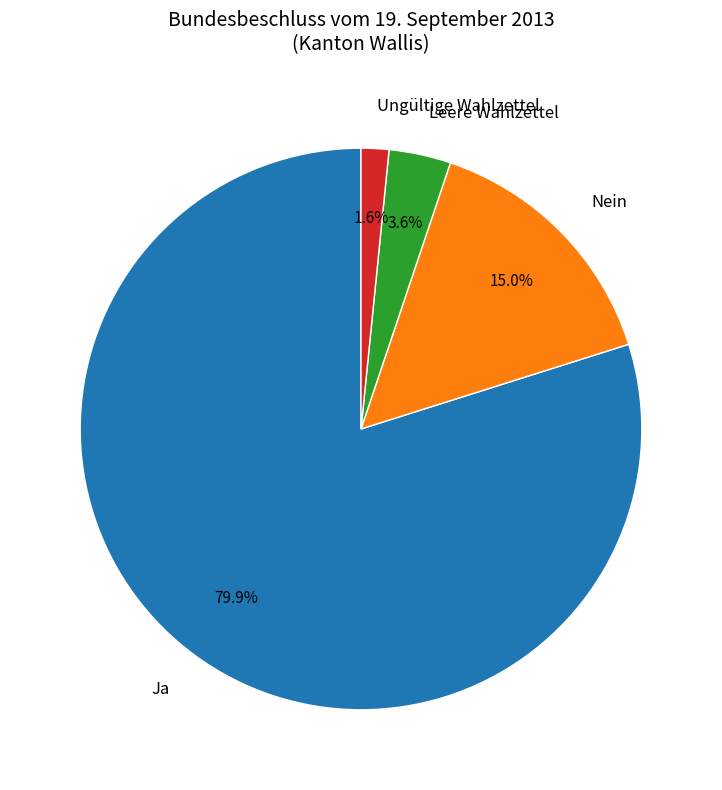

Rank the categories by value from highest to lowest.

Ja, Nein, Leere Wahlzettel, Ungültige Wahlzettel